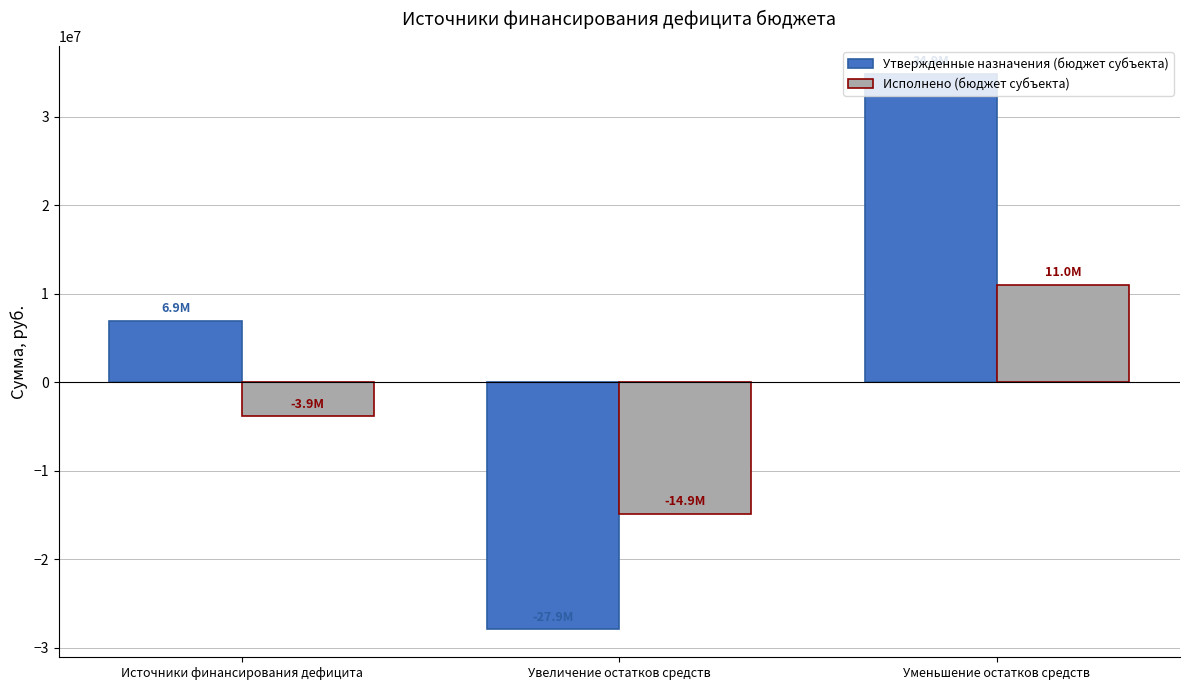

Reading right to left, transcribe all the data shown in this chart.

Утвержденные назначения (бюджет субъекта): Уменьшение остатков средств=34872700.0	Увеличение остатков средств=-27935300.0	Источники финансирования дефицита=6937400.0
Исполнено (бюджет субъекта): Уменьшение остатков средств=11020146.3	Увеличение остатков средств=-14874027.9	Источники финансирования дефицита=-3853881.6